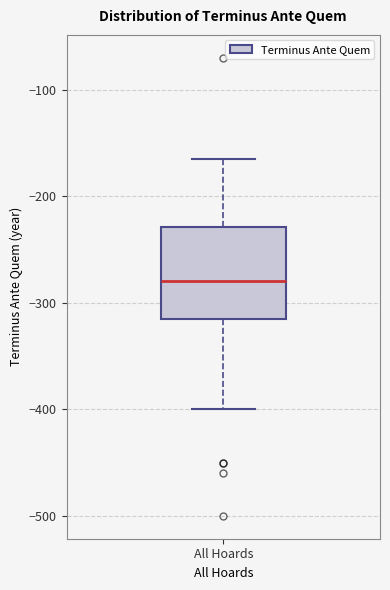

Read this box plot against the y-axis: the position of the median line, the range covered by the box, and the ends of both whiskers. The values are not printed on the chart, so give them approximately, as read against the axis.

median -280, box -310 to -230, whiskers -400 to -160